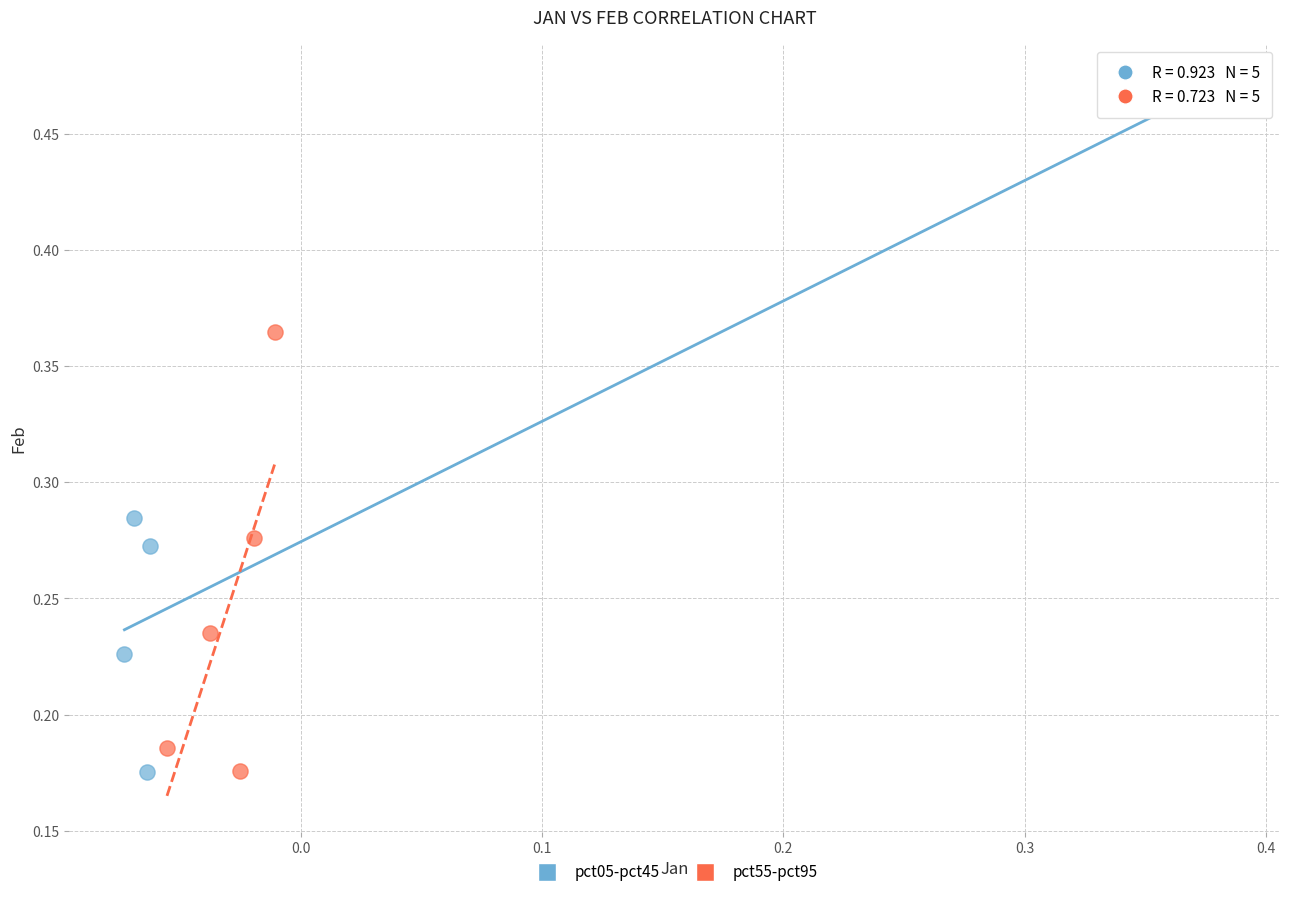

Which series has the widest spread of Y values?

pct05-pct45